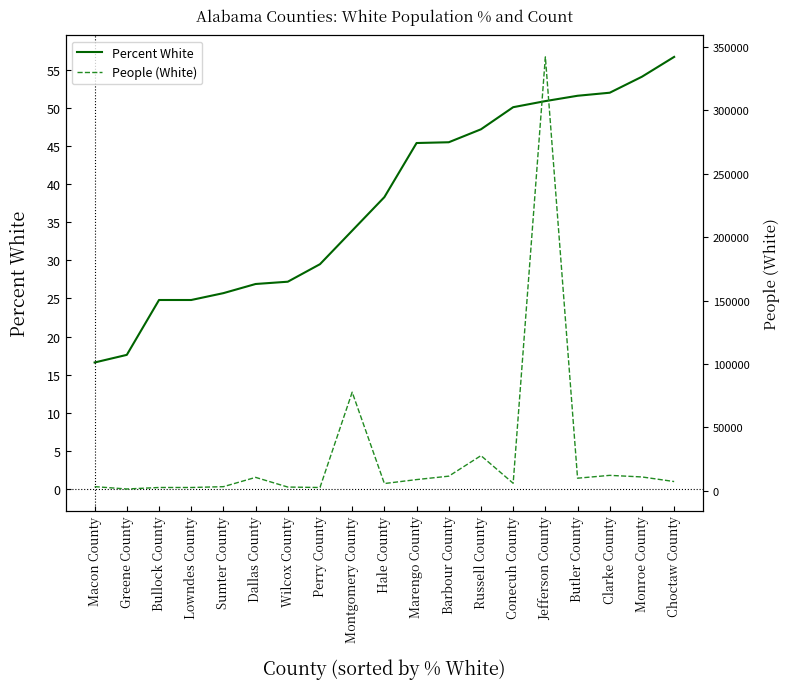

What is the label of the 8th point from the left?

Perry County